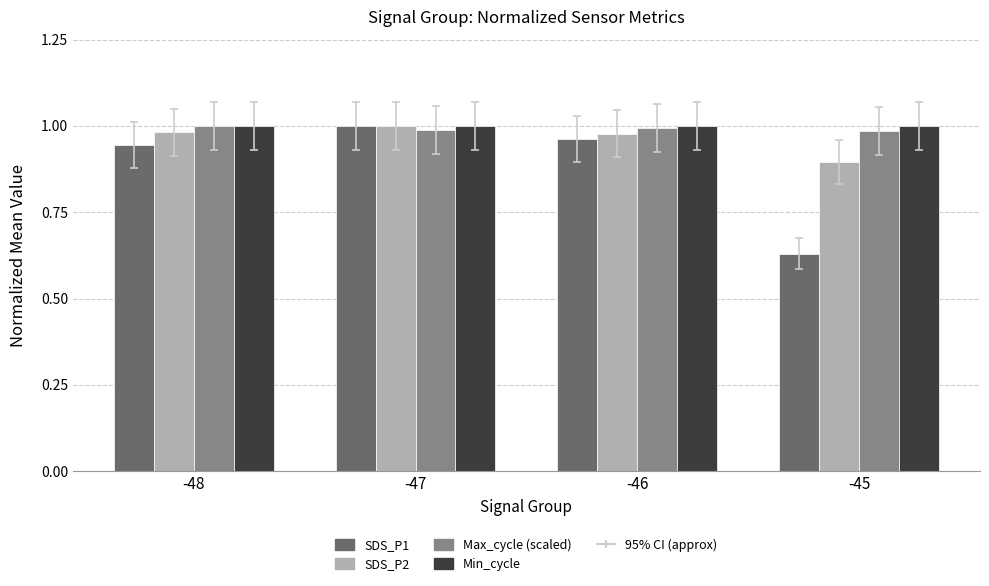

Is the value of Max_cycle (scaled) at -47 greater than the value of SDS_P1 at -45?

Yes